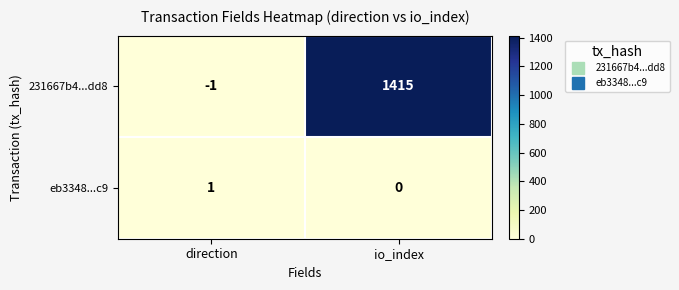

Which category has the highest value across all series?

io_index